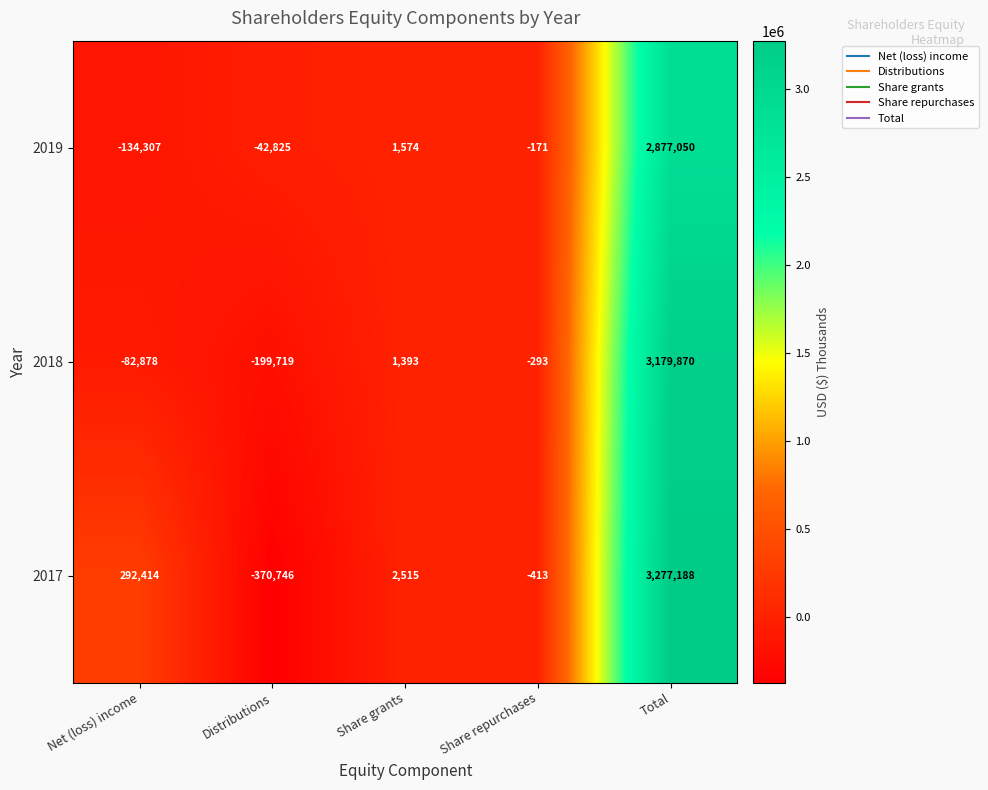

What is the minimum value shown in the chart?

-370746